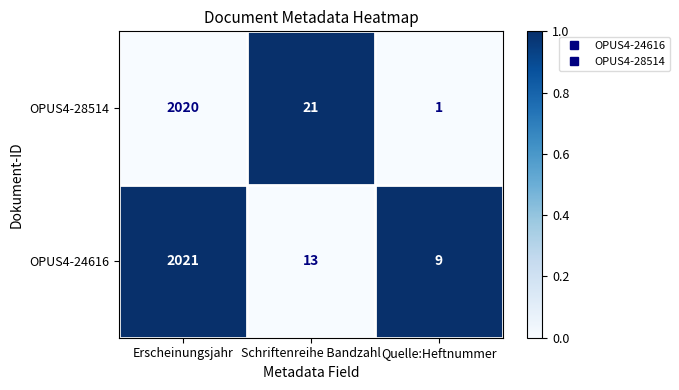

Which series has the largest range (max minus min)?

OPUS4-28514